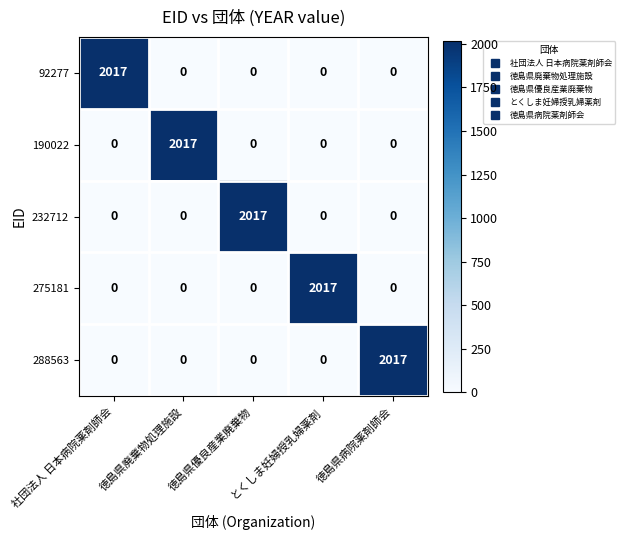

What is the difference between the maximum and minimum values in the 275181 series?

2017